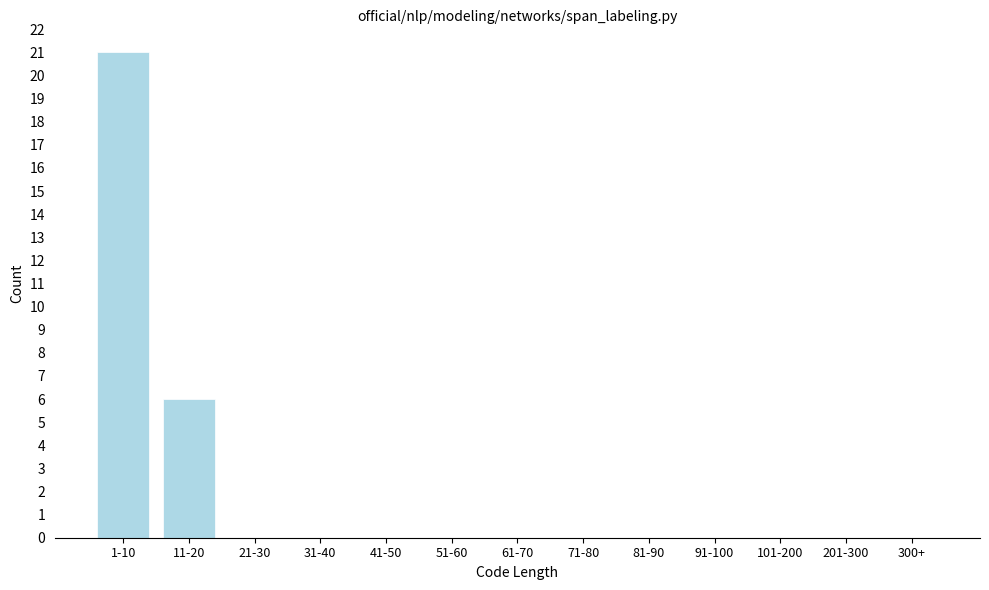

Reading right to left, list all the values displayed in this chart.

300+=0	201-300=0	101-200=0	91-100=0	81-90=0	71-80=0	61-70=0	51-60=0	41-50=0	31-40=0	21-30=0	11-20=6	1-10=21